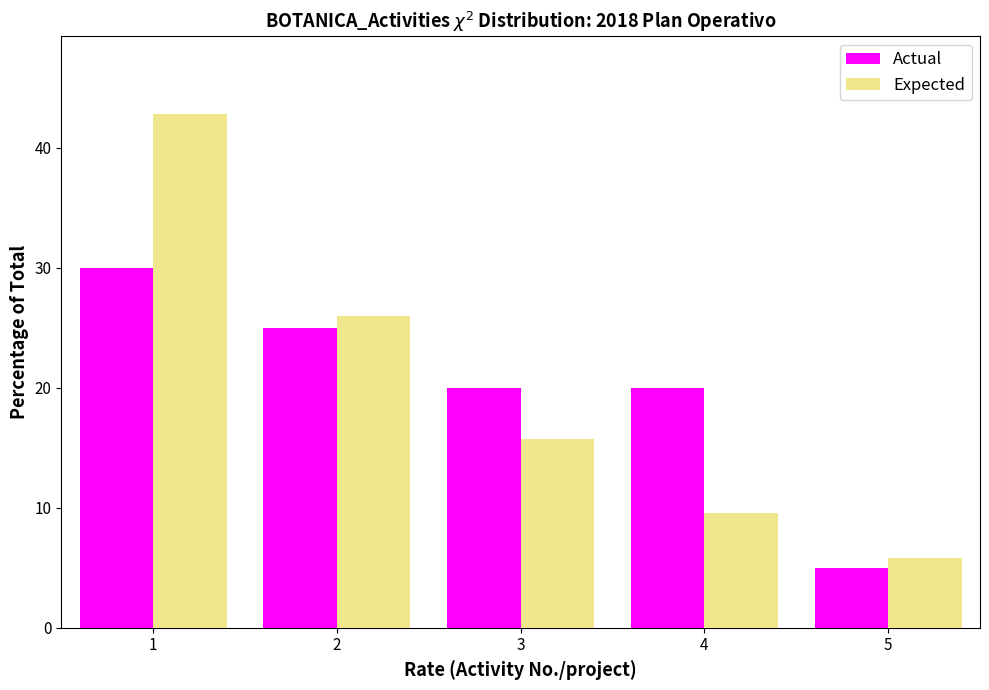

In the Actual series, which range on the x-axis has the tallest bar?

0.5 to 1.5